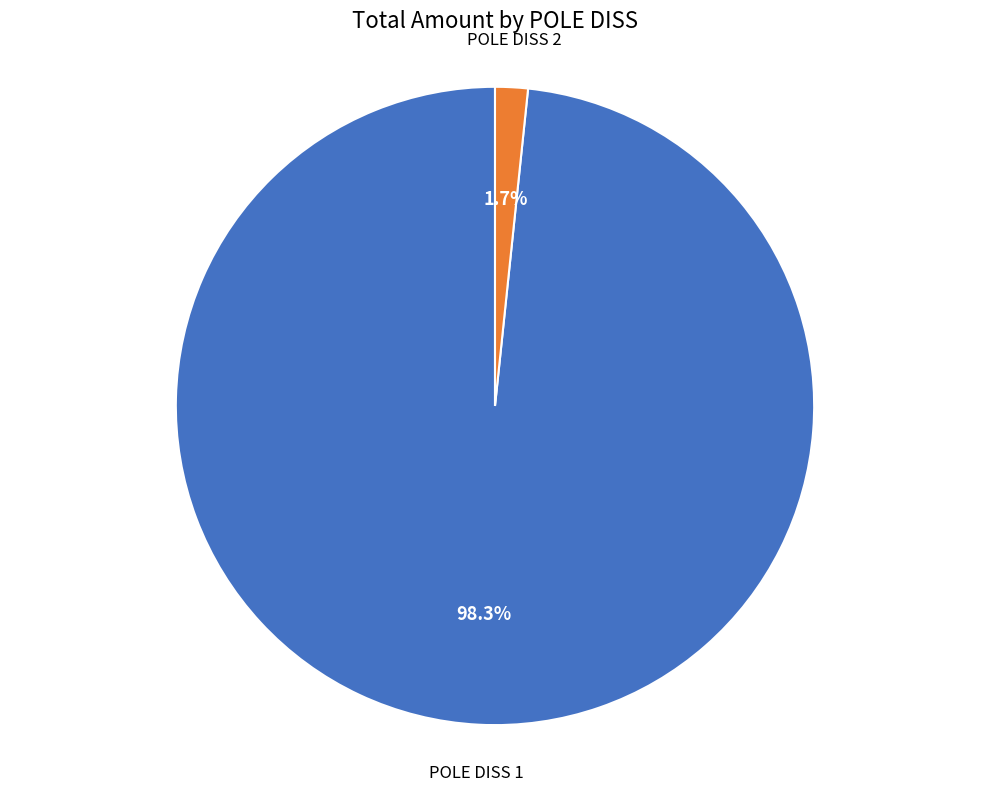

How many segments does this pie chart have?

2